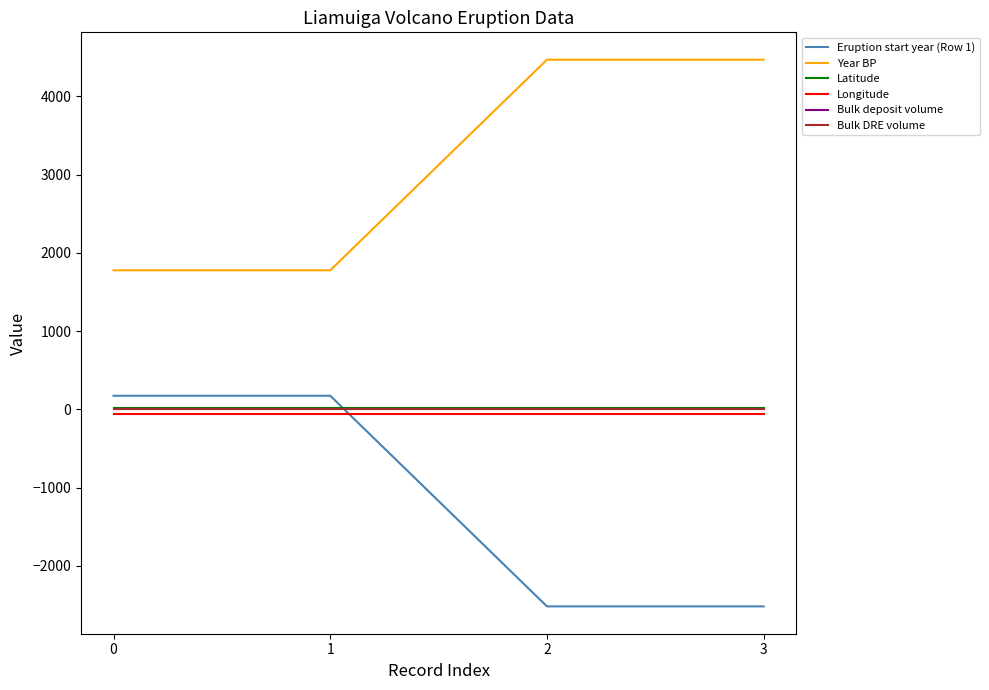

True or false: Bulk DRE volume and Longitude intersect in this chart.

False